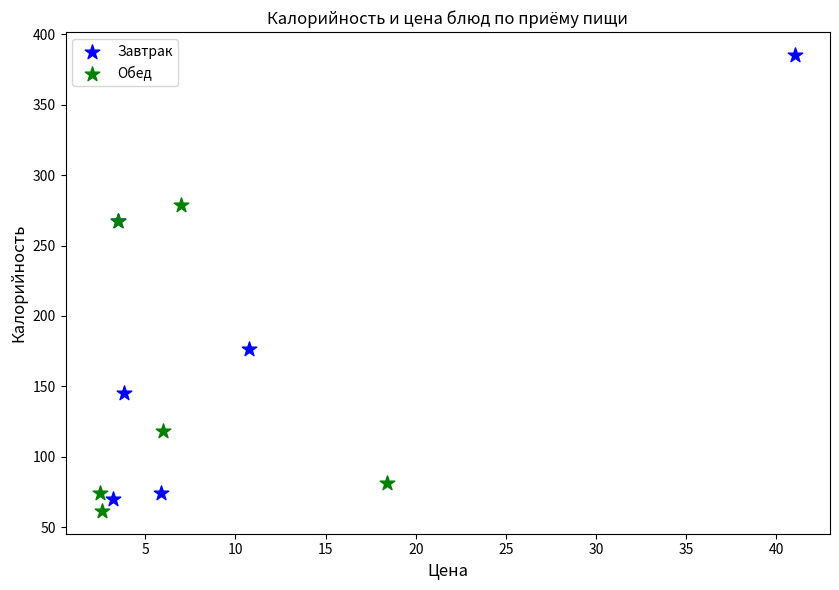

Which series has the widest spread of Y values?

Завтрак